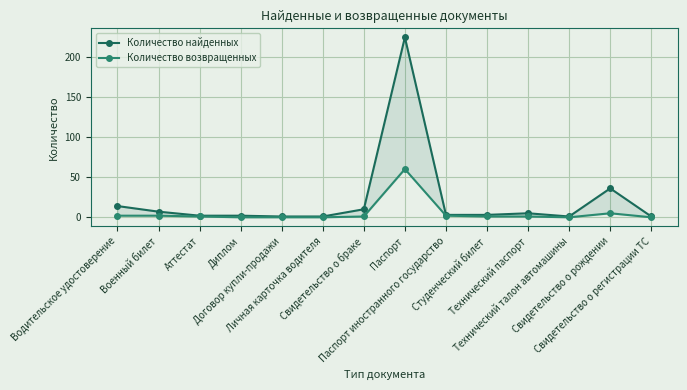

True or false: Количество возвращенных and Количество найденных cross at least once.

False